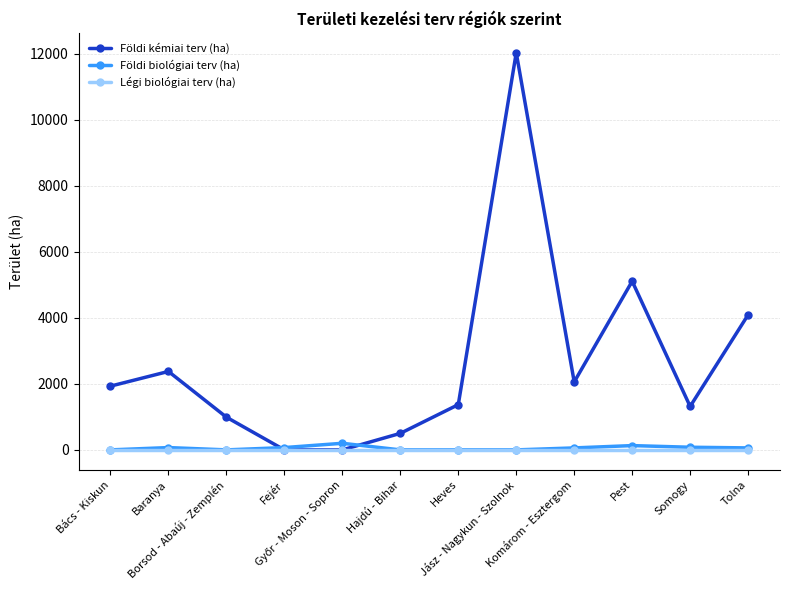

Which series changed the most between Bács - Kiskun and Borsod - Abaúj - Zemplén?

Földi kémiai terv (ha)